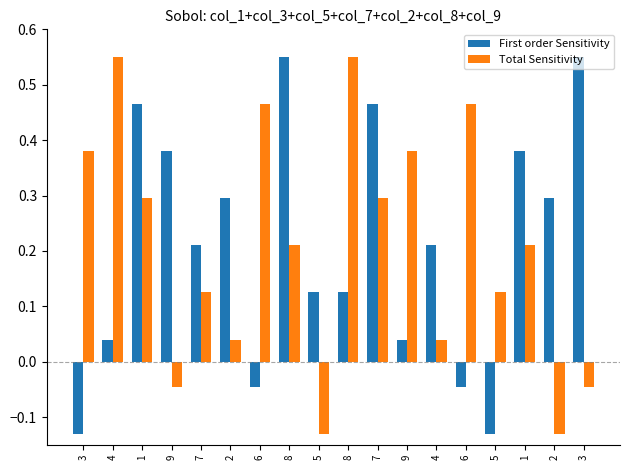

Is the value of Total Sensitivity at 4 greater than the value of First order Sensitivity at 7?

Yes